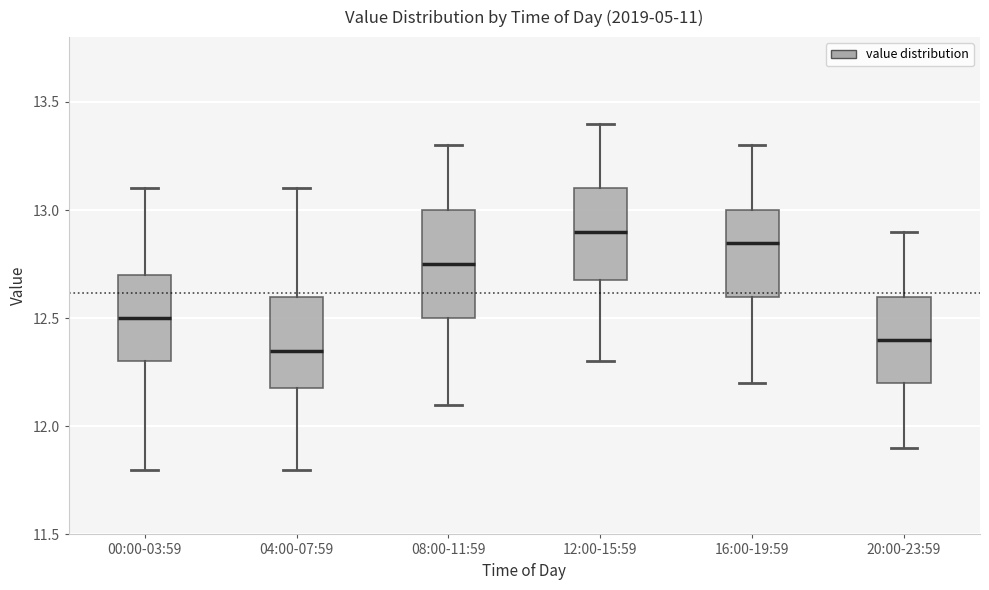

Which box is the tallest, from its lower edge to its upper edge?

08:00-11:59